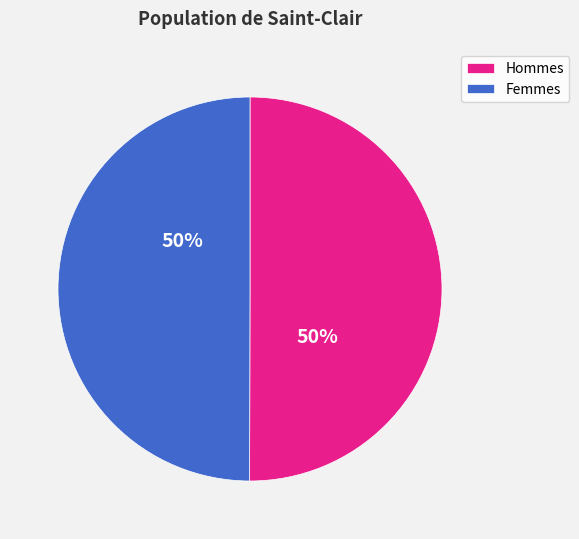

The Hommes slice represents 50% of the pie. True or false?

True